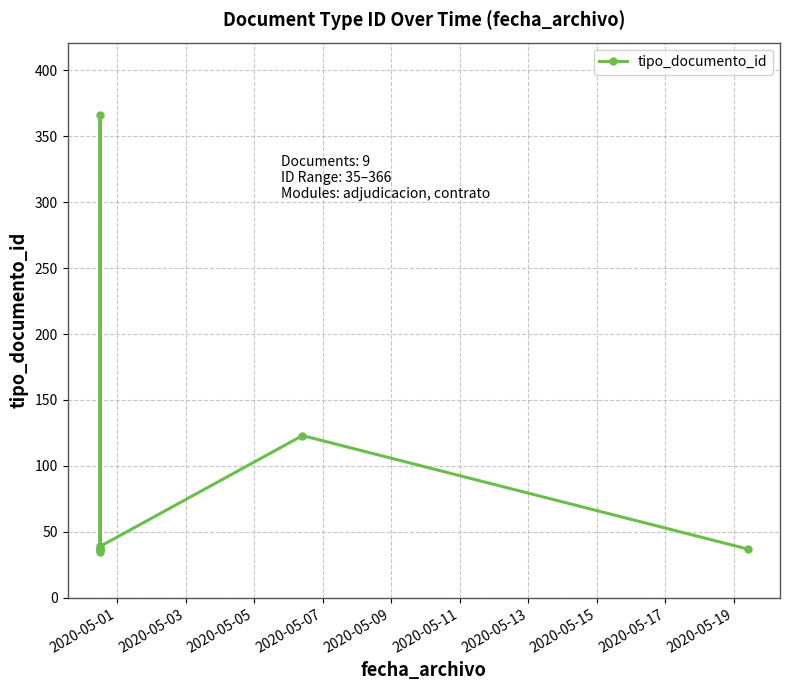

What is the difference between the maximum and minimum values?

331